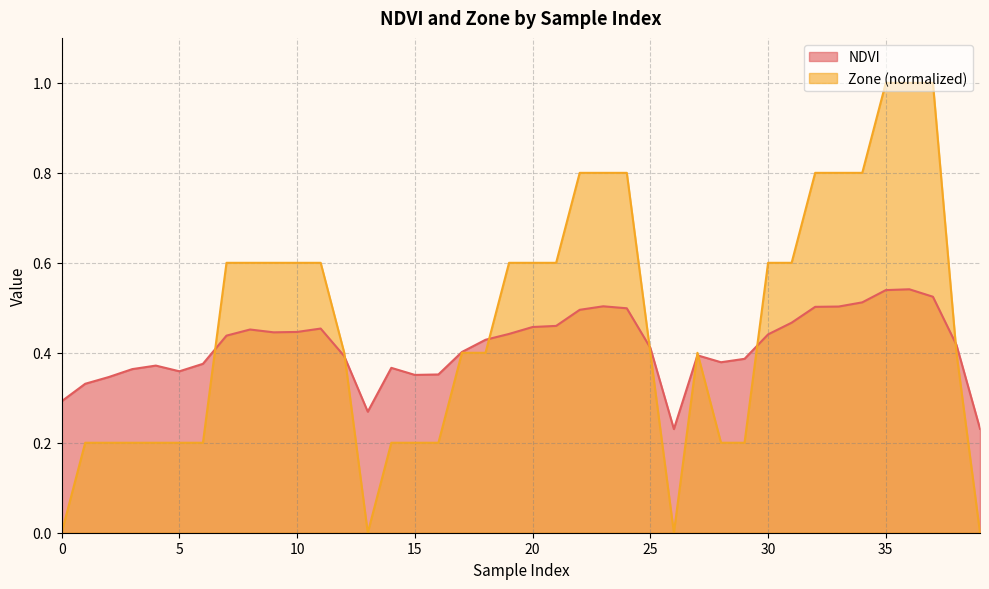

Reading left to right, extract all data points from this chart.

NDVI: 0.3	0.3	0.3	0.4	0.4	0.4	0.4	0.4	0.5	0.4	0.4	0.5	0.4	0.3	0.4	0.4	0.4	0.4	0.4	0.4	0.5	0.5	0.5	0.5	0.5	0.4	0.2	0.4	0.4	0.4	0.4	0.5	0.5	0.5	0.5	0.5	0.5	0.5	0.4	0.2
Zone: 0.0	0.2	0.2	0.2	0.2	0.2	0.2	0.6	0.6	0.6	0.6	0.6	0.4	0.0	0.2	0.2	0.2	0.4	0.4	0.6	0.6	0.6	0.8	0.8	0.8	0.4	0.0	0.4	0.2	0.2	0.6	0.6	0.8	0.8	0.8	1.0	1.0	1.0	0.4	0.0